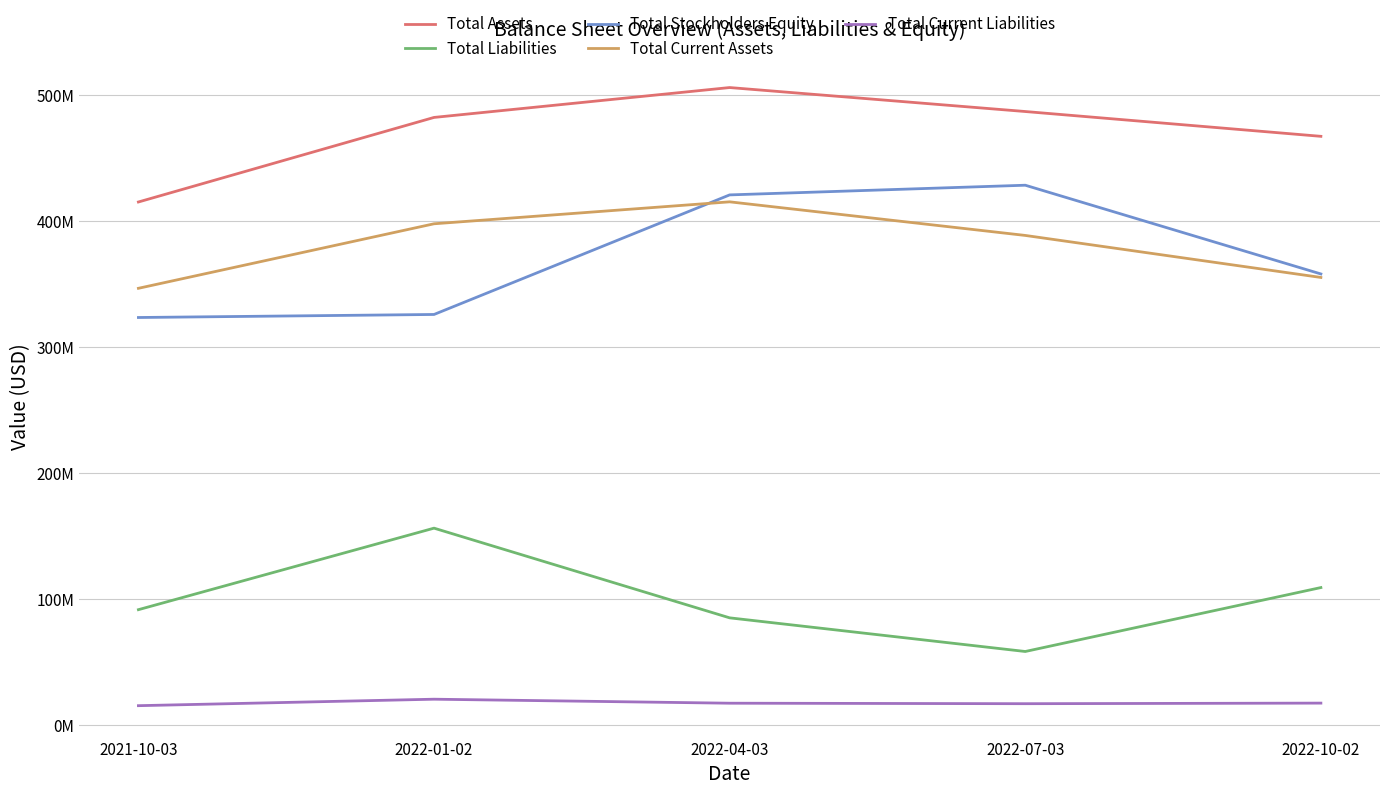

What are all the series names shown in the legend?

Total Assets, Total Liabilities, Total Stockholders Equity, Total Current Assets, Total Current Liabilities